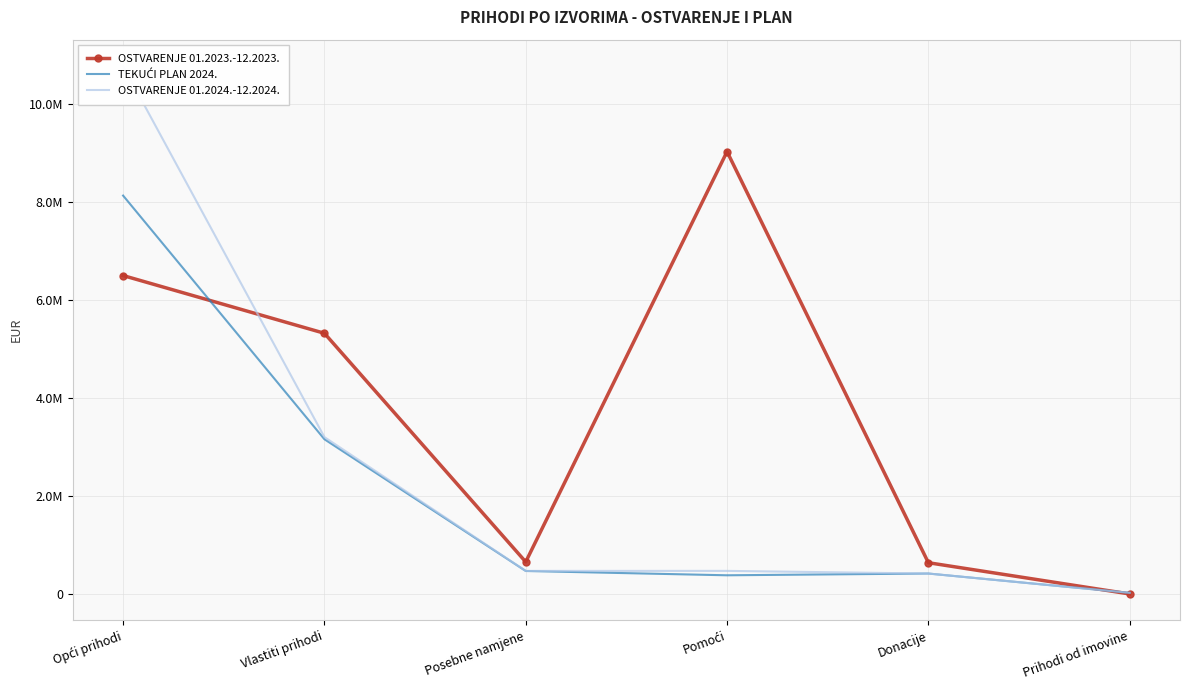

At which category is the sum across all series the highest?

Opći prihodi